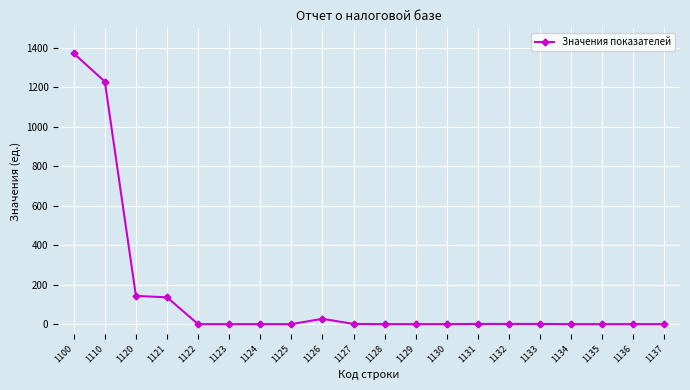

At which label is the value closest to 686?

1120